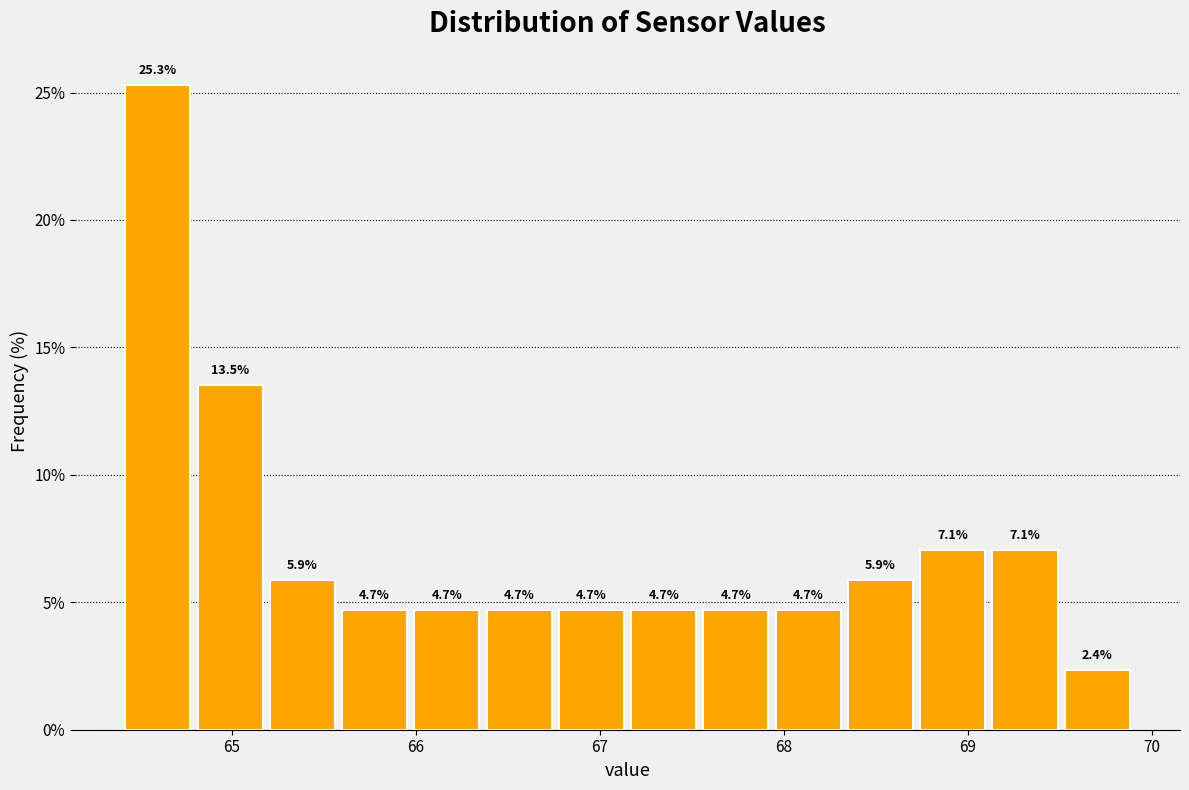

Read against the x-axis, roughly where is the centre of the tallest bar?

64.6